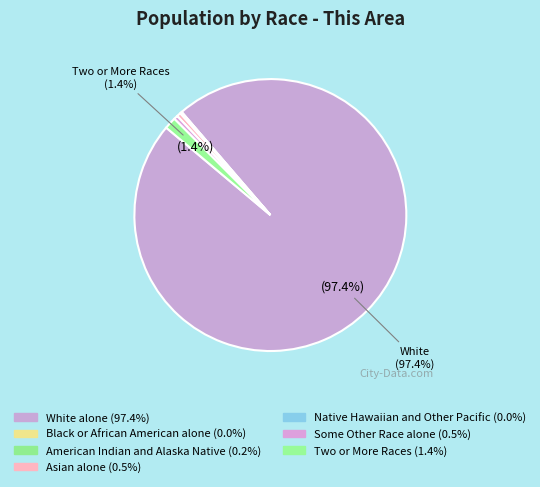

Is the sum of Black or African American alone and Some Other Race alone greater than half?

No